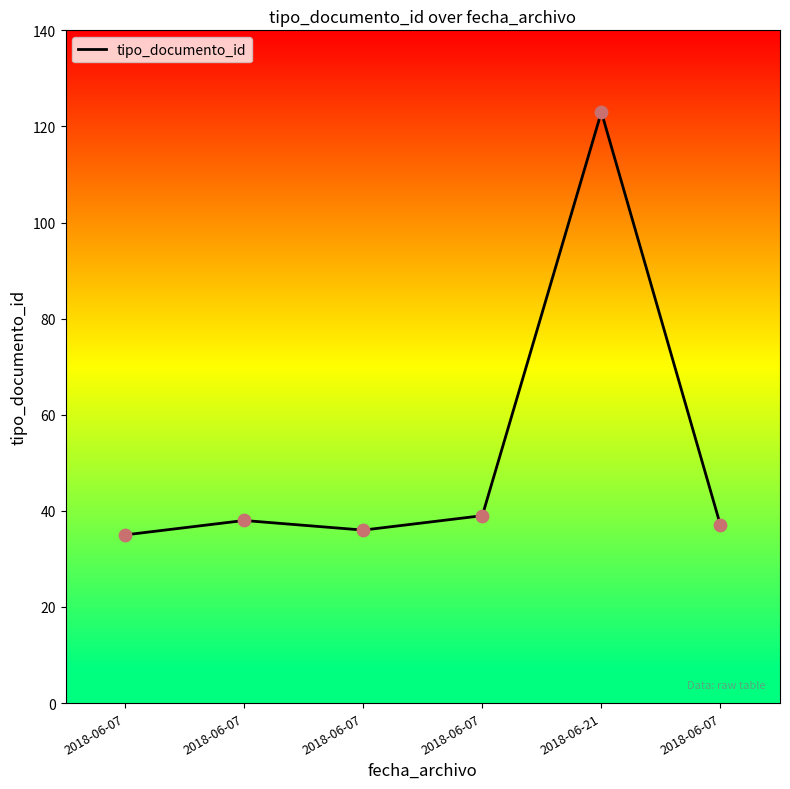

Count the number of data series in this chart.

1